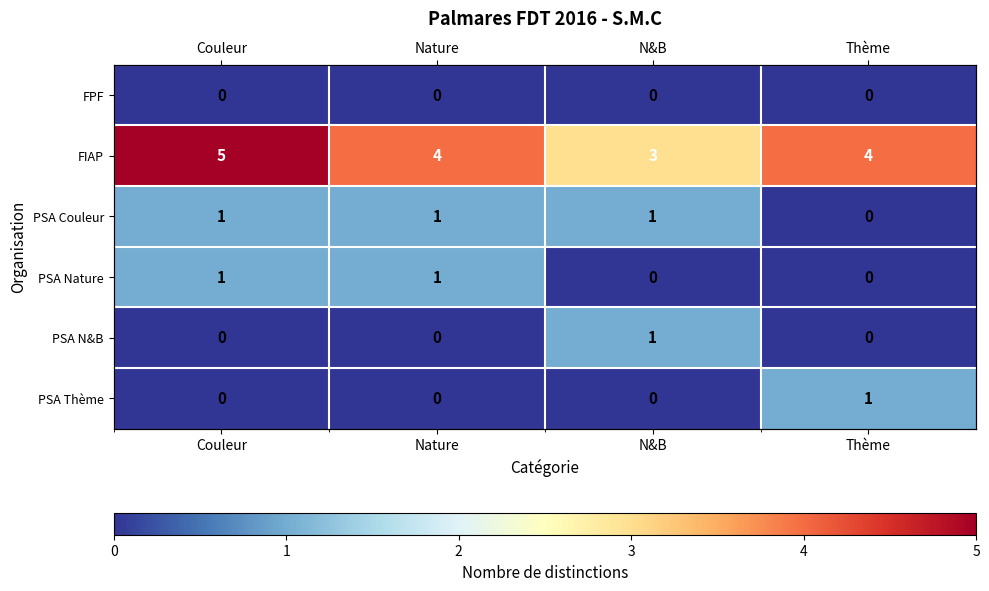

What is the difference between the second highest and minimum values in the PSA Nature series?

1